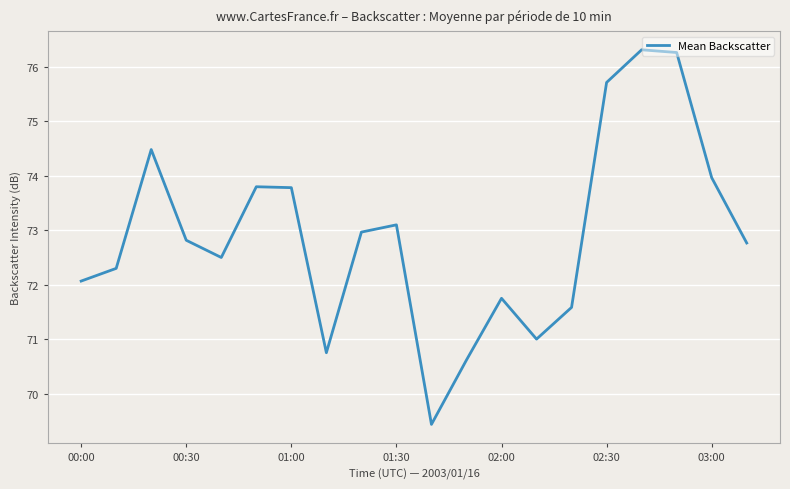

What is the minimum value shown in the chart?

69.4